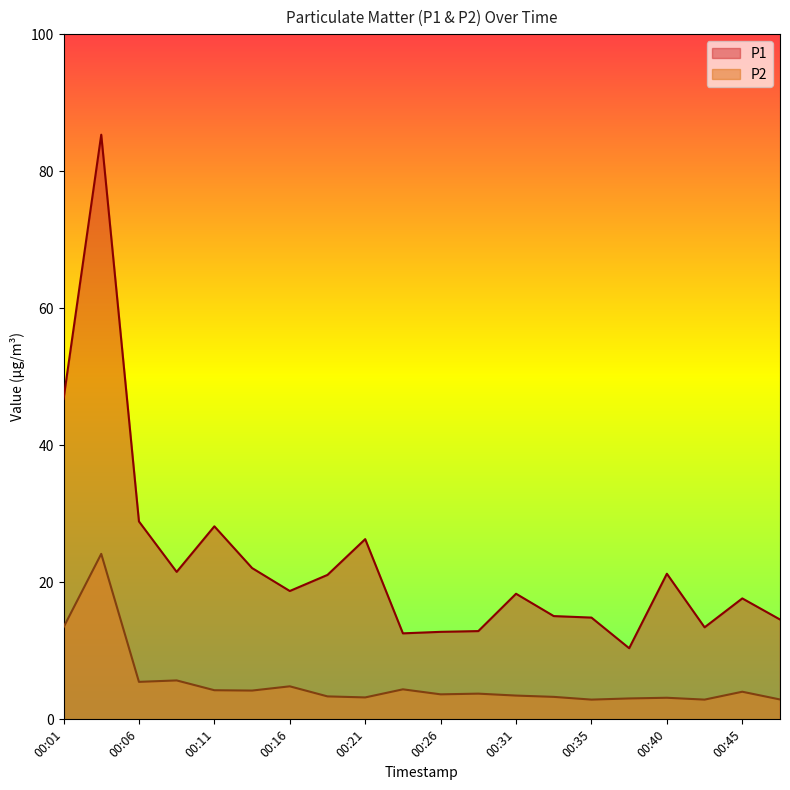

True or false: P1 and P2 intersect in this chart.

False